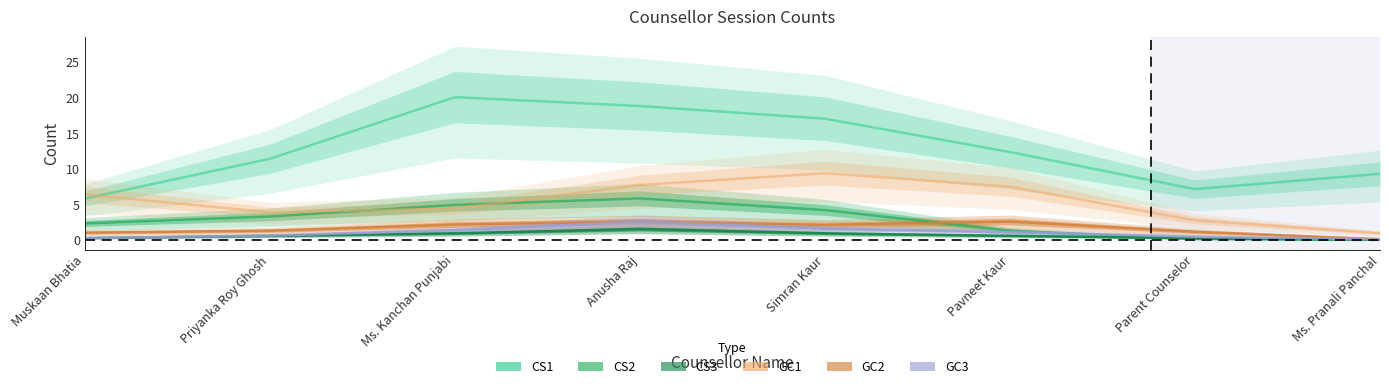

List the series in order of their peak value, lowest first.

CS3, GC2, GC3, CS2, GC1, CS1